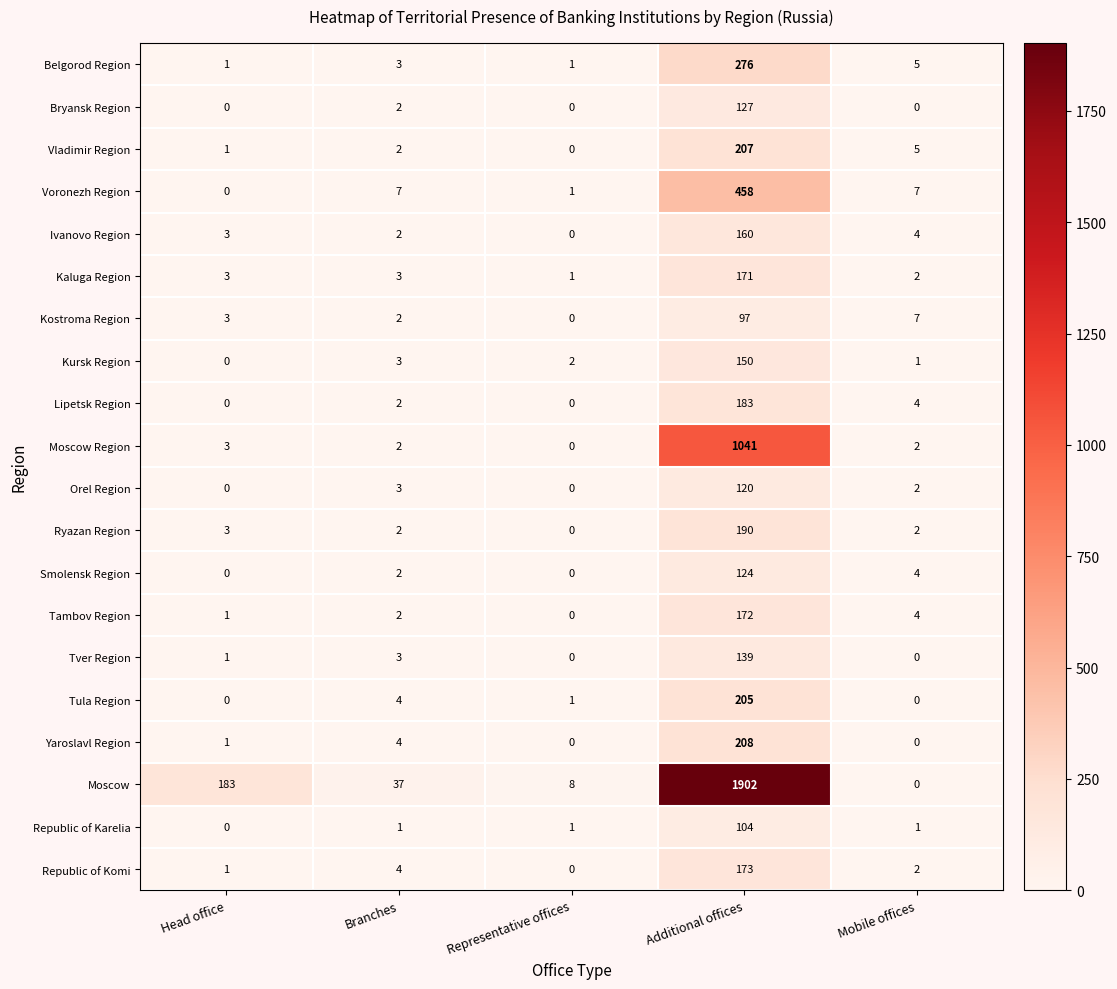

What is the average value of the Kaluga Region series?

36